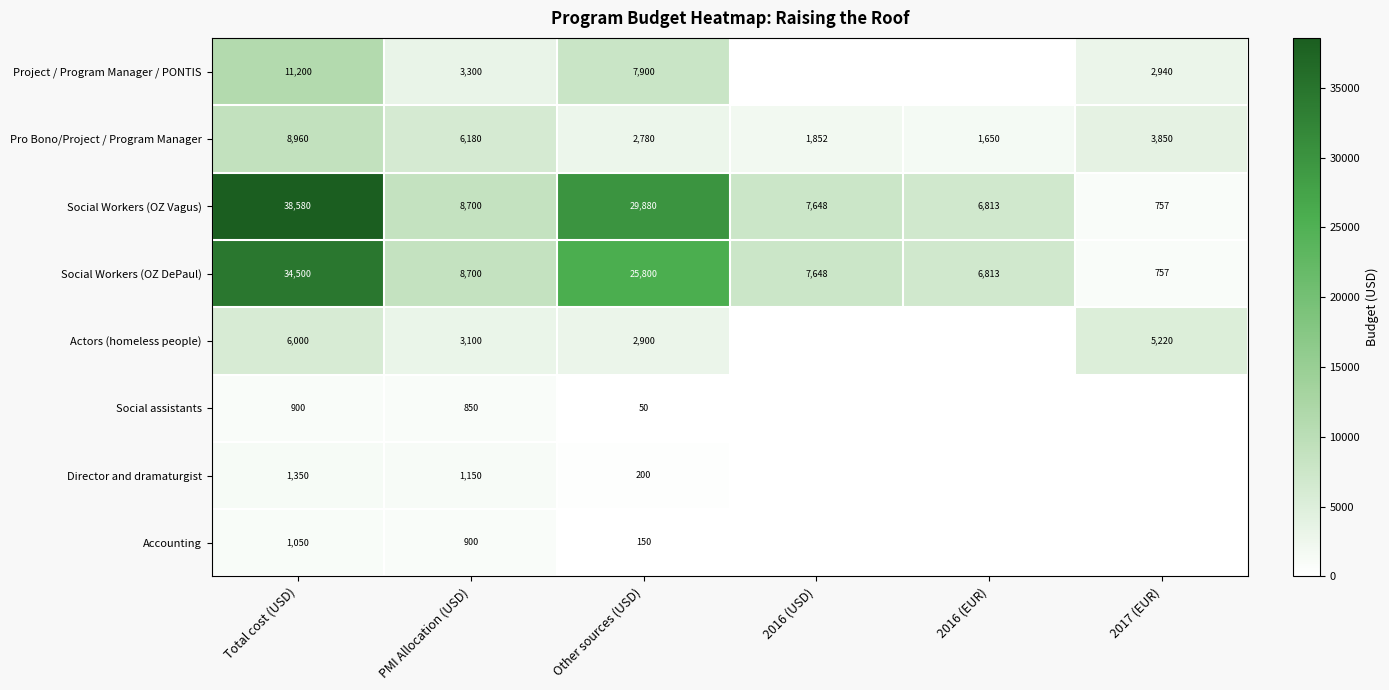

True or false: Project / Program Manager / PONTIS has a value of 1130 at 2017 (EUR).

False